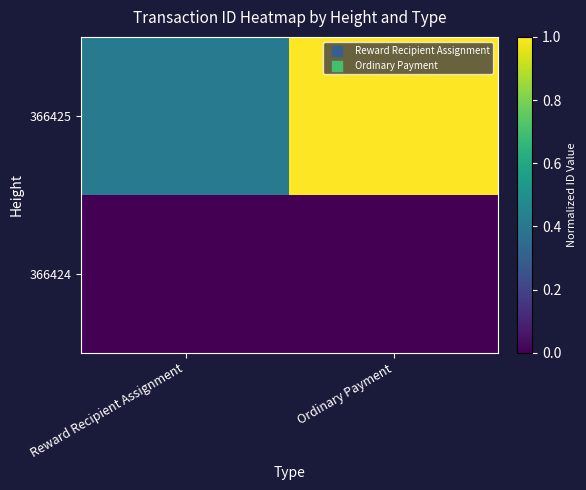

What is the spread (max minus min) of values at Reward Recipient Assignment?

0.4